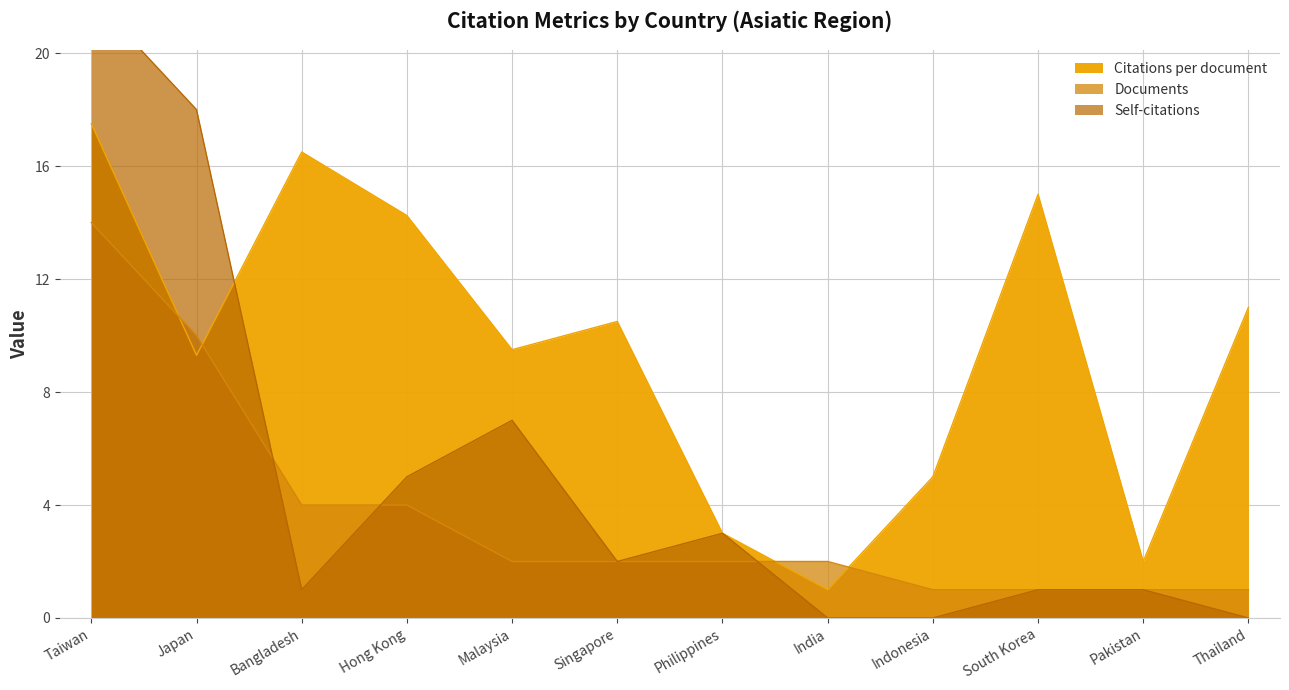

What is the label of the 11th point from the left?

Pakistan